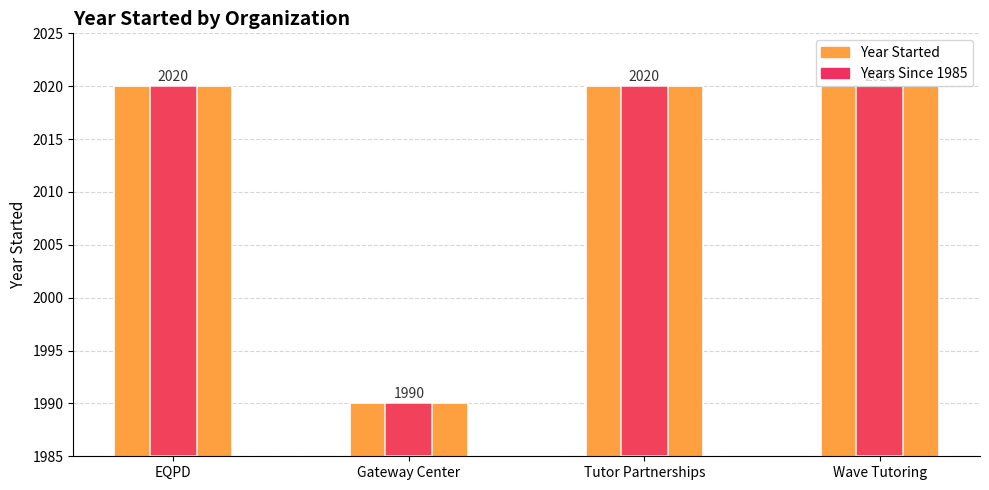

Count the number of categories in the chart.

4